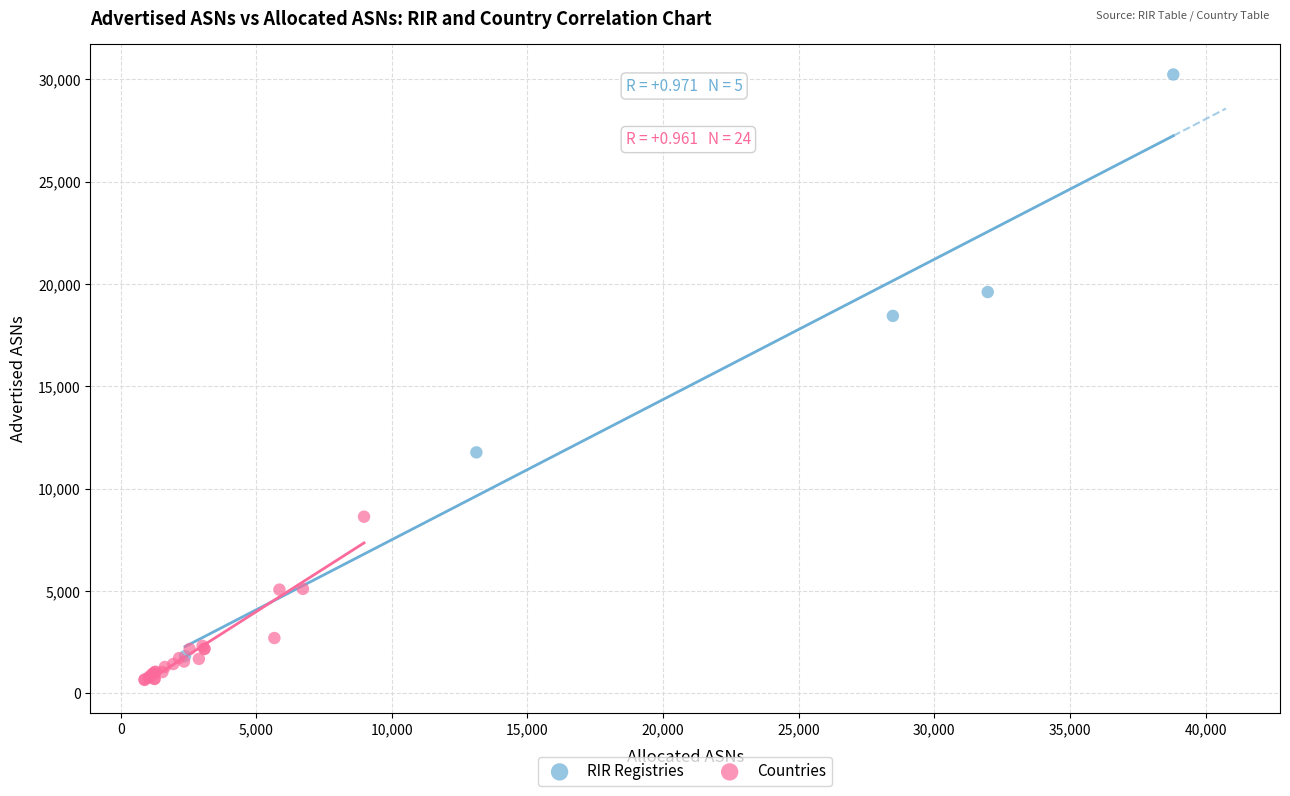

Which series reaches the maximum Y coordinate?

RIR Registries